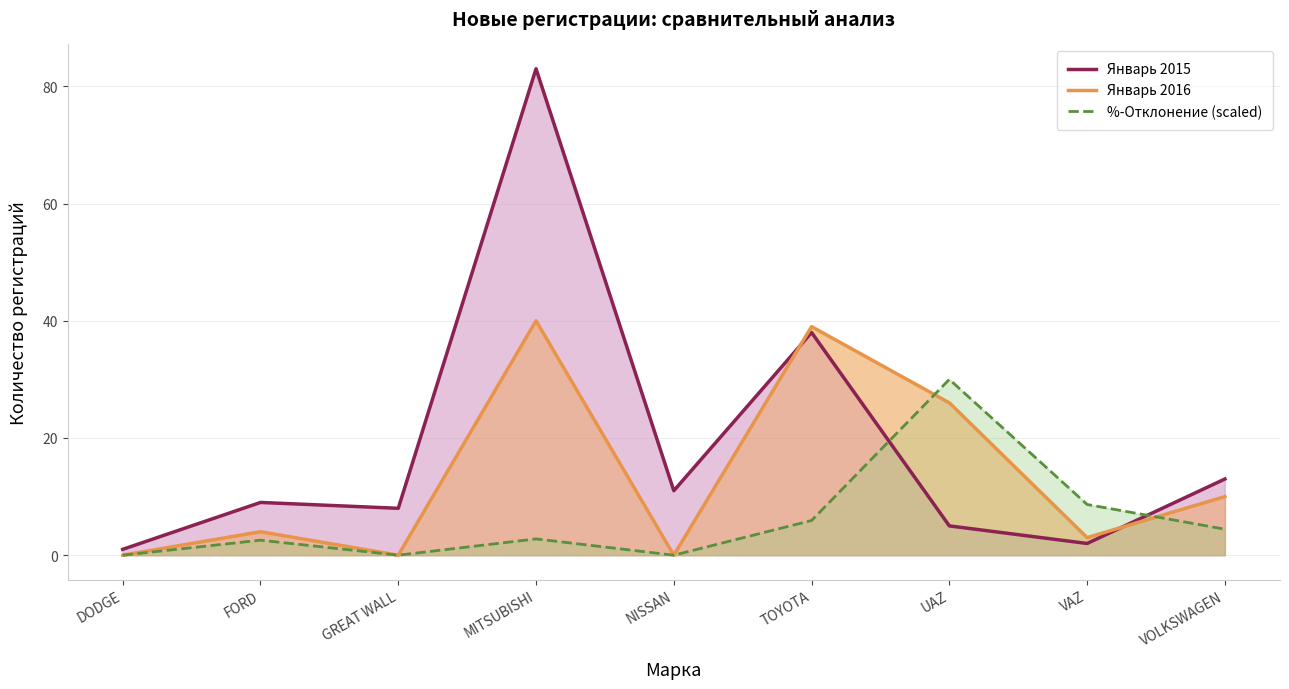

Is it true that Январь 2016 equals 0.0 at NISSAN?

True